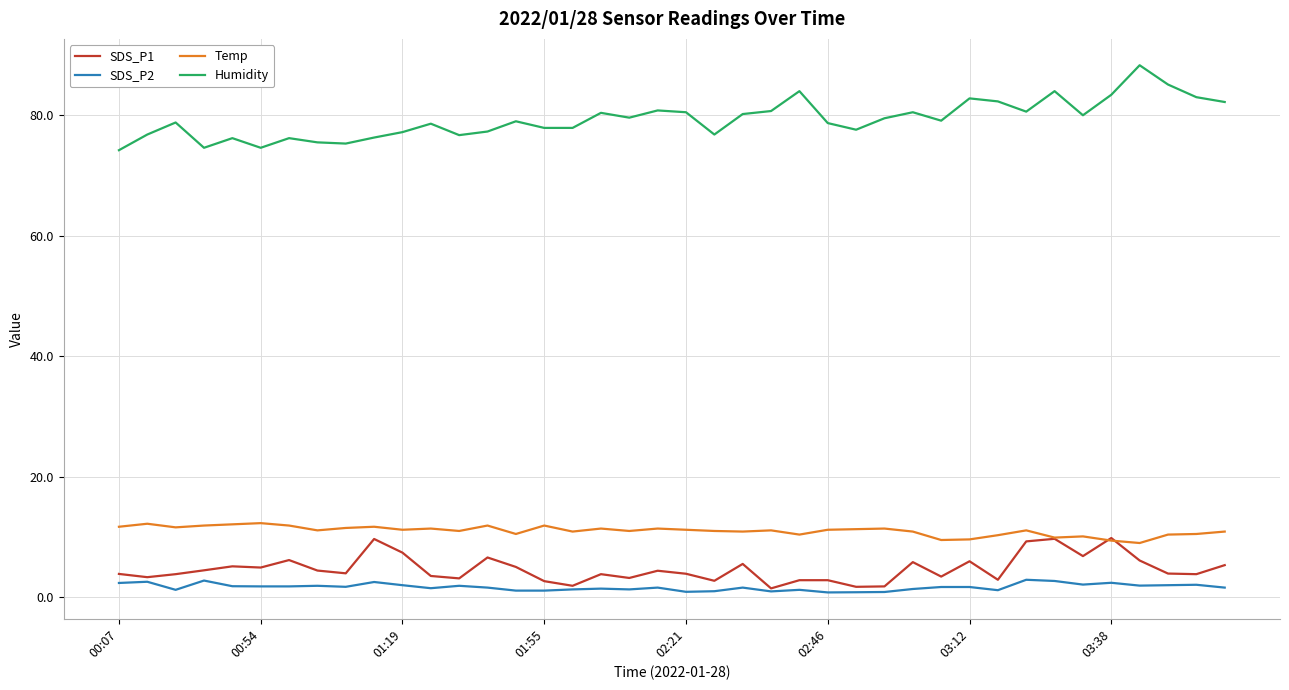

Which series has the largest total across all categories?

Humidity